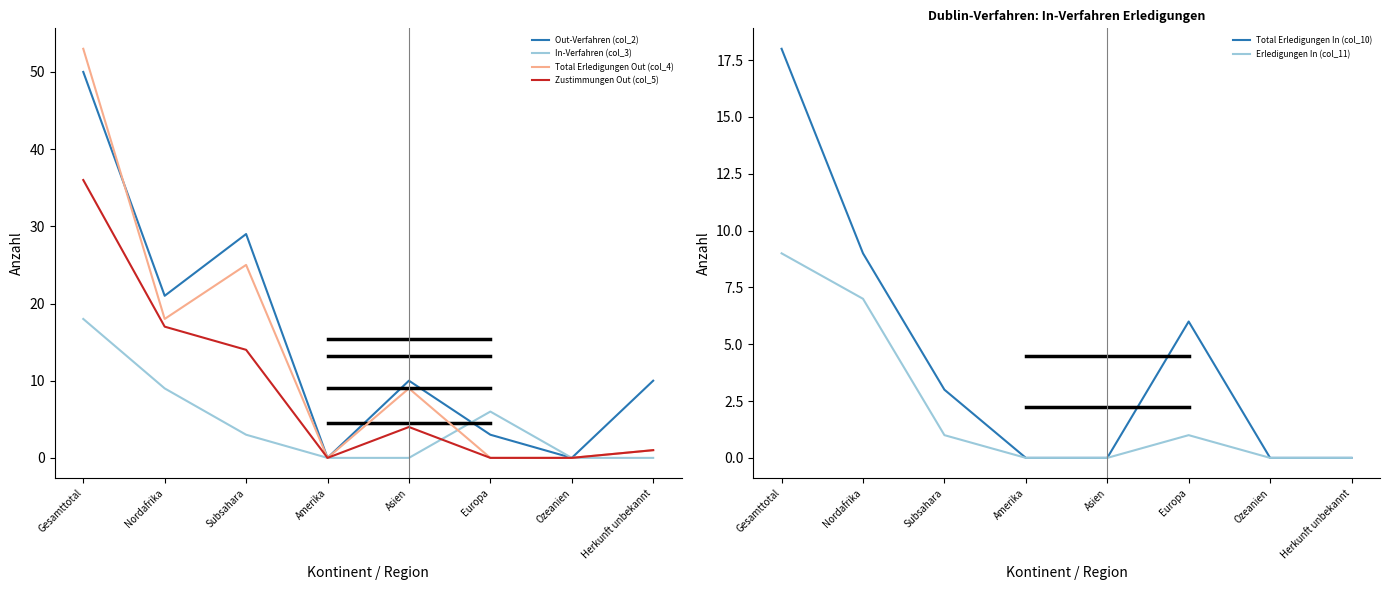

How many series are shown in this chart?

6